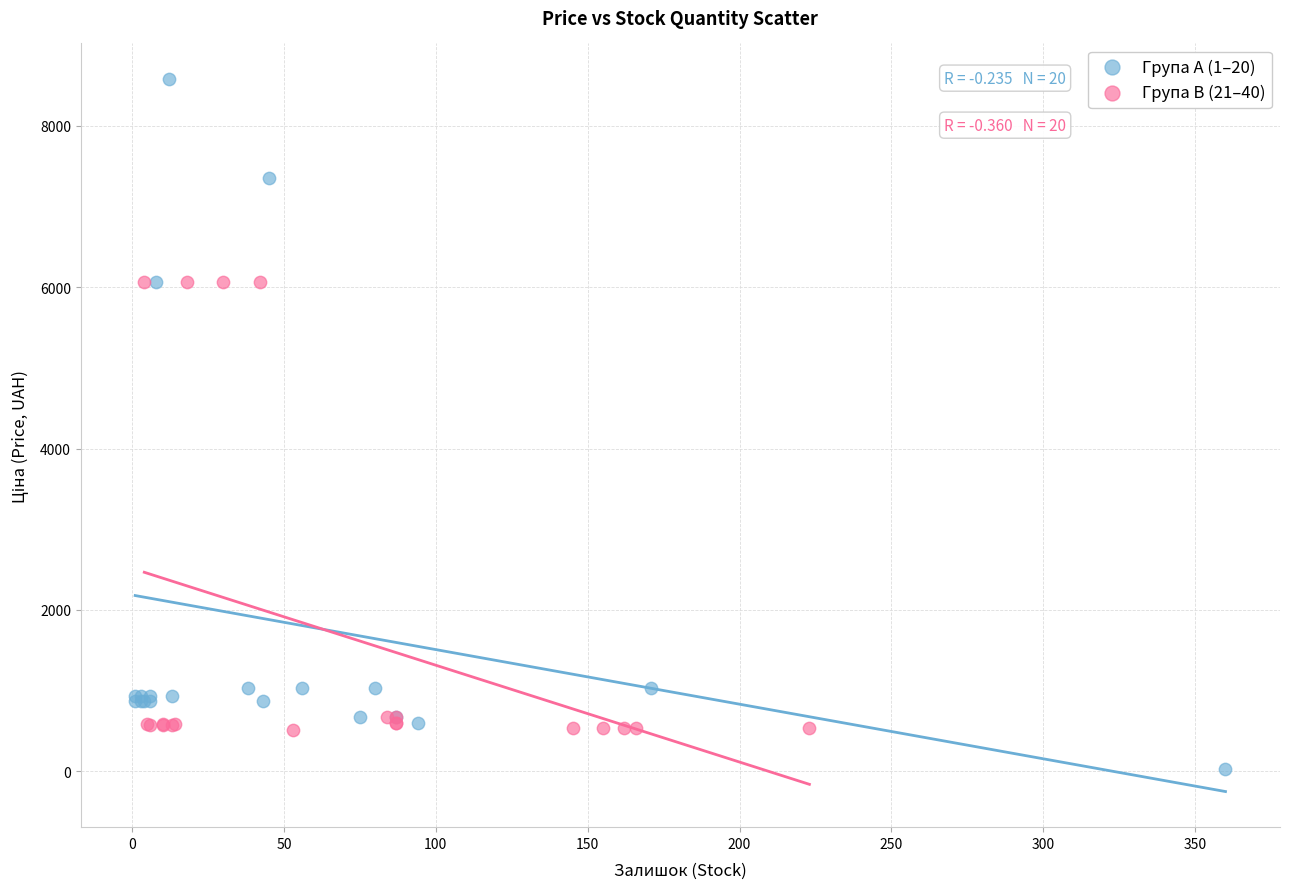

Which series has the largest Y range (max minus min)?

Група A (1–20)